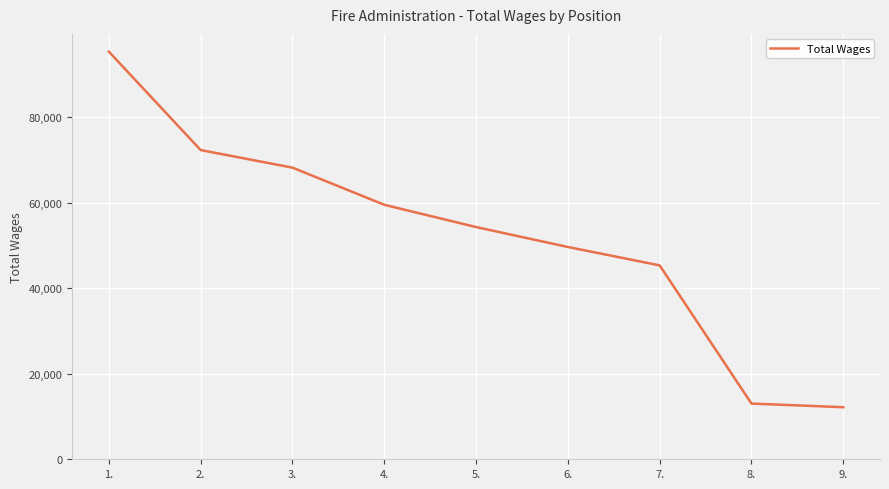

What is the greatest value displayed?

95296